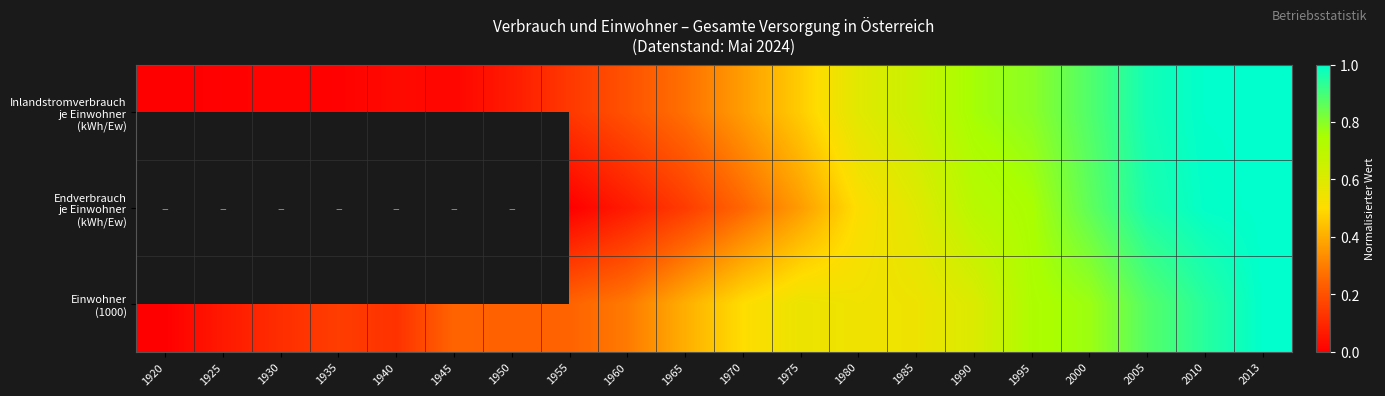

Is it true that Inlandstromverbrauch je Einwohner (kWh/Ew) equals 0.0 at 1930?

False